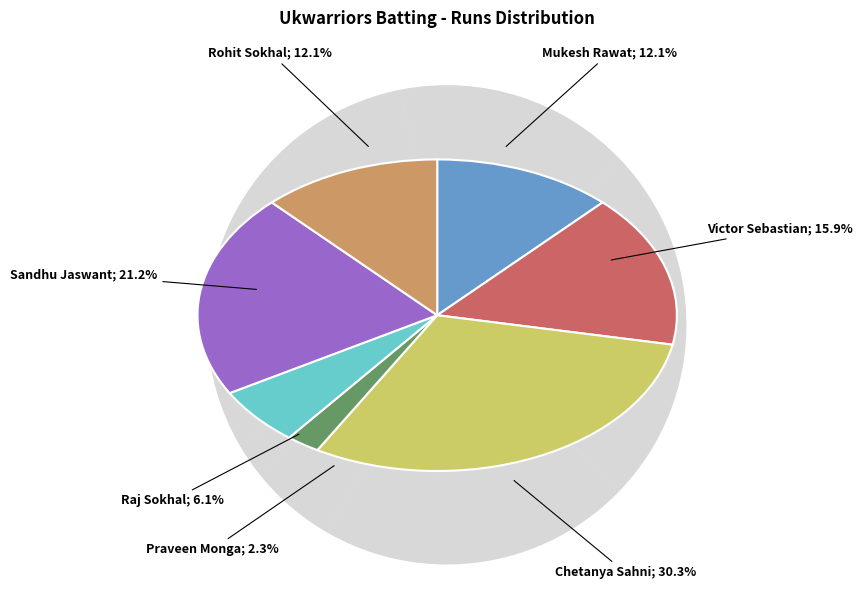

To the nearest percent, what percentage of the pie is Chetanya Sahni?

30%